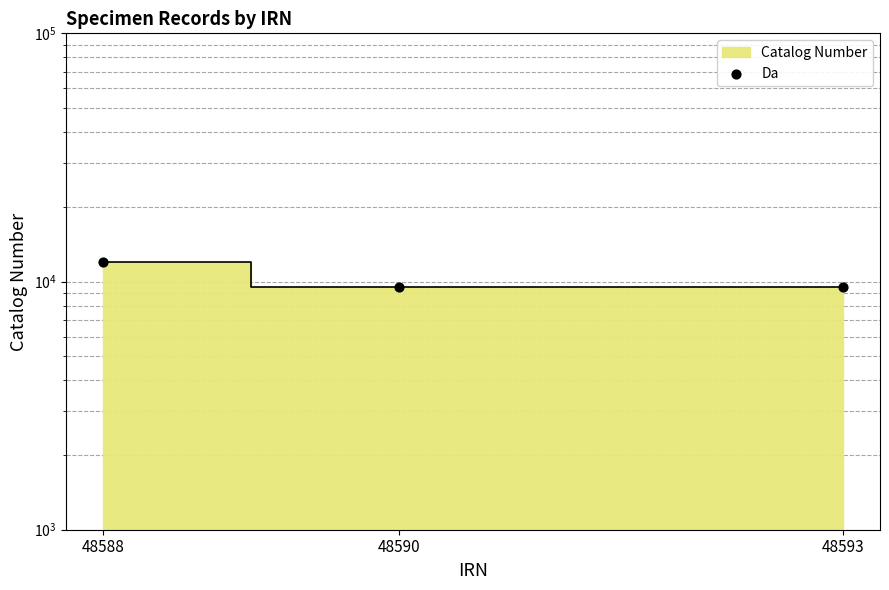

Which has a higher value, 48588 or 48593?

48588